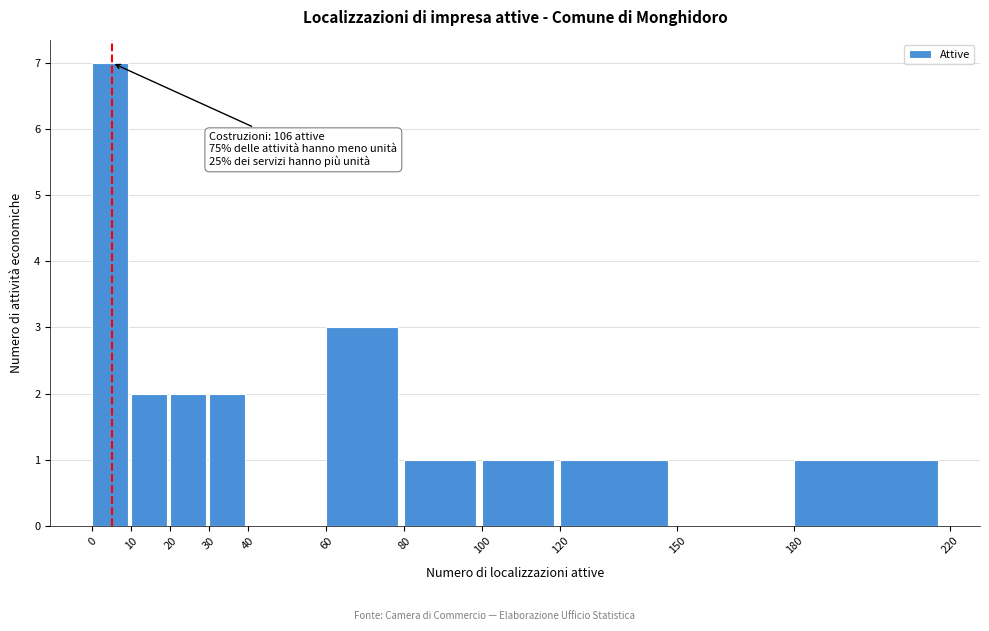

Over which range of the x-axis is the bar tallest?

0 to 10